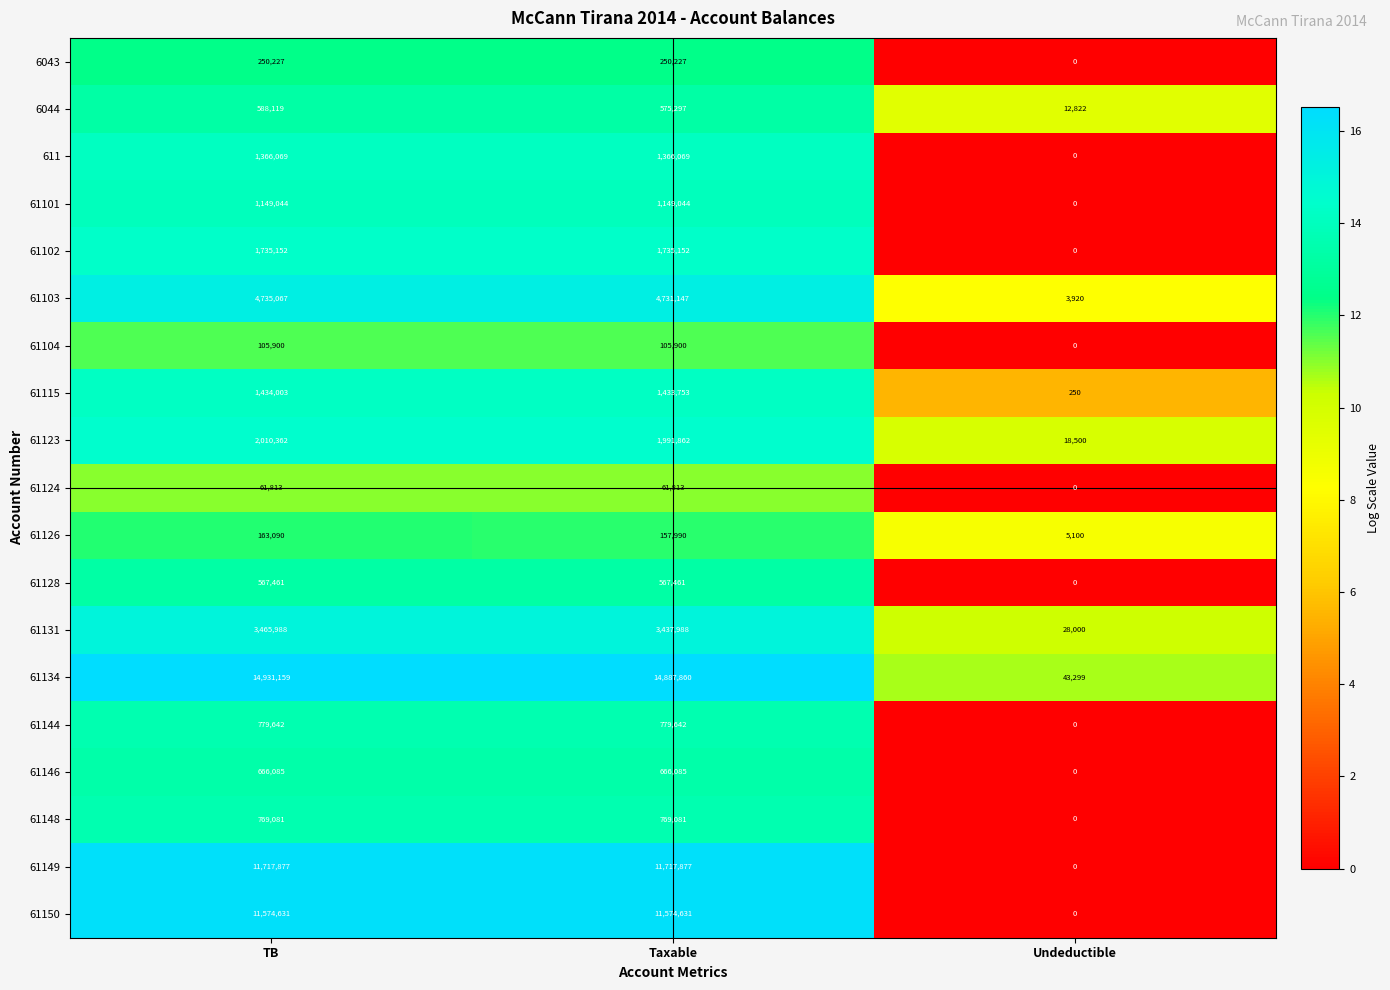

Which series has the largest range (max minus min)?

61134